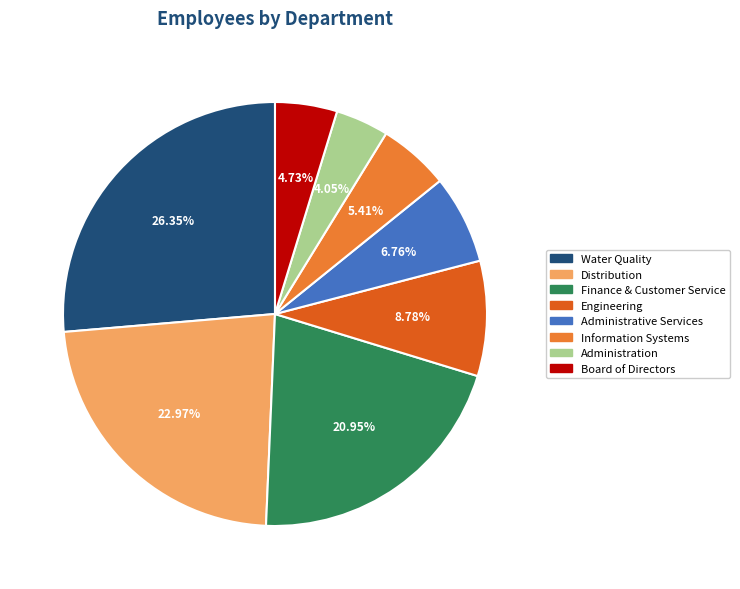

To the nearest percent, what is the difference between the Distribution and Administrative Services slice percentages?

16%